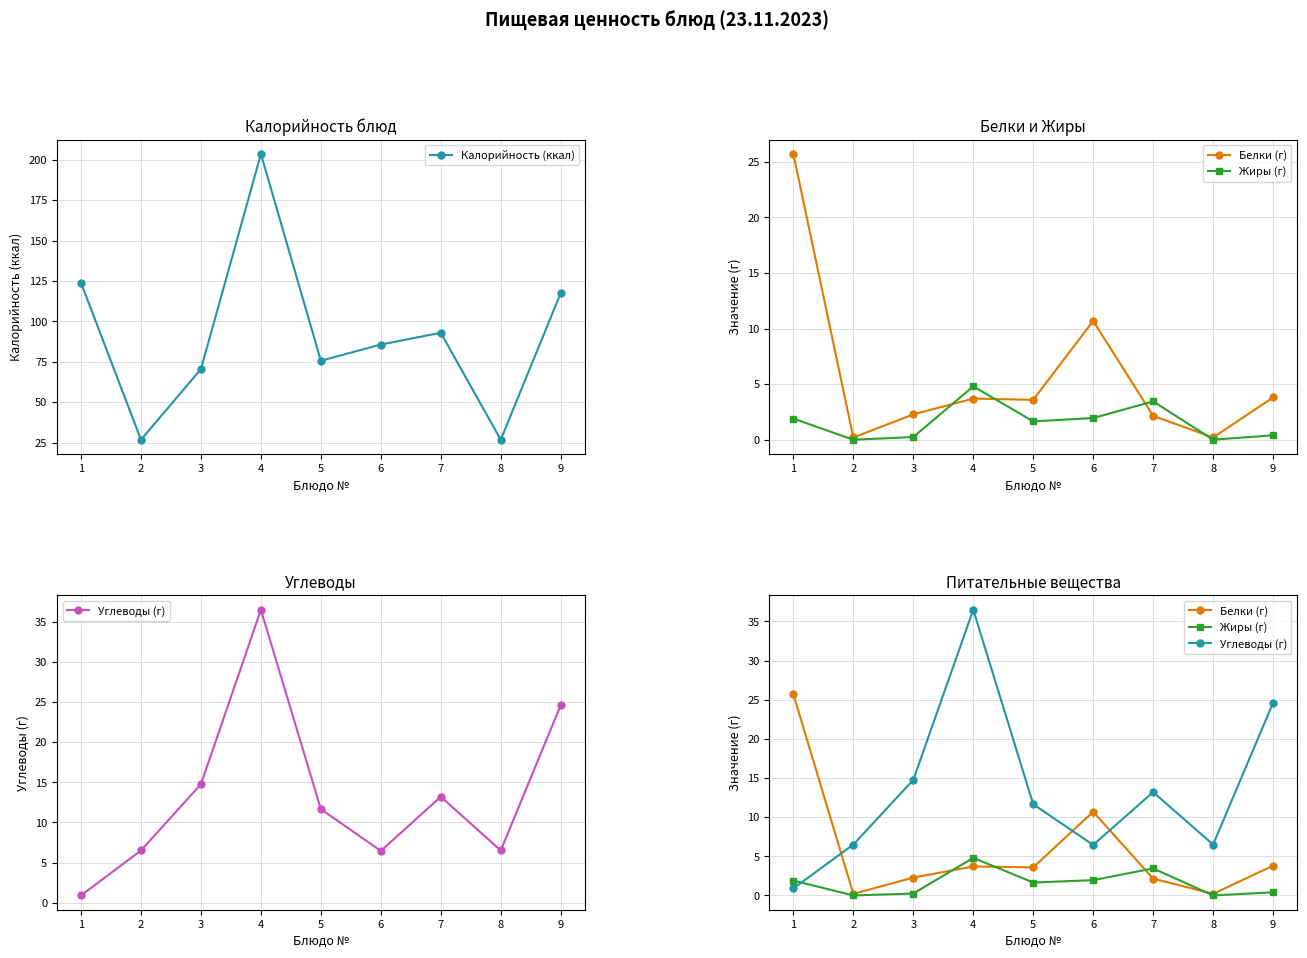

How many lines are shown in the chart?

4